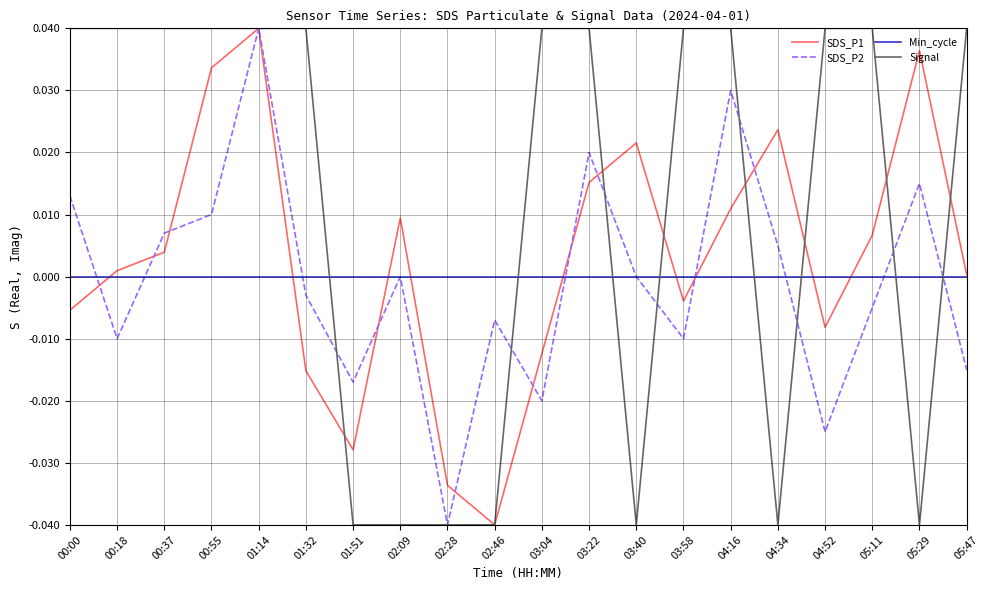

What are all the series names shown in the legend?

SDS_P1, SDS_P2, Min_cycle, Signal